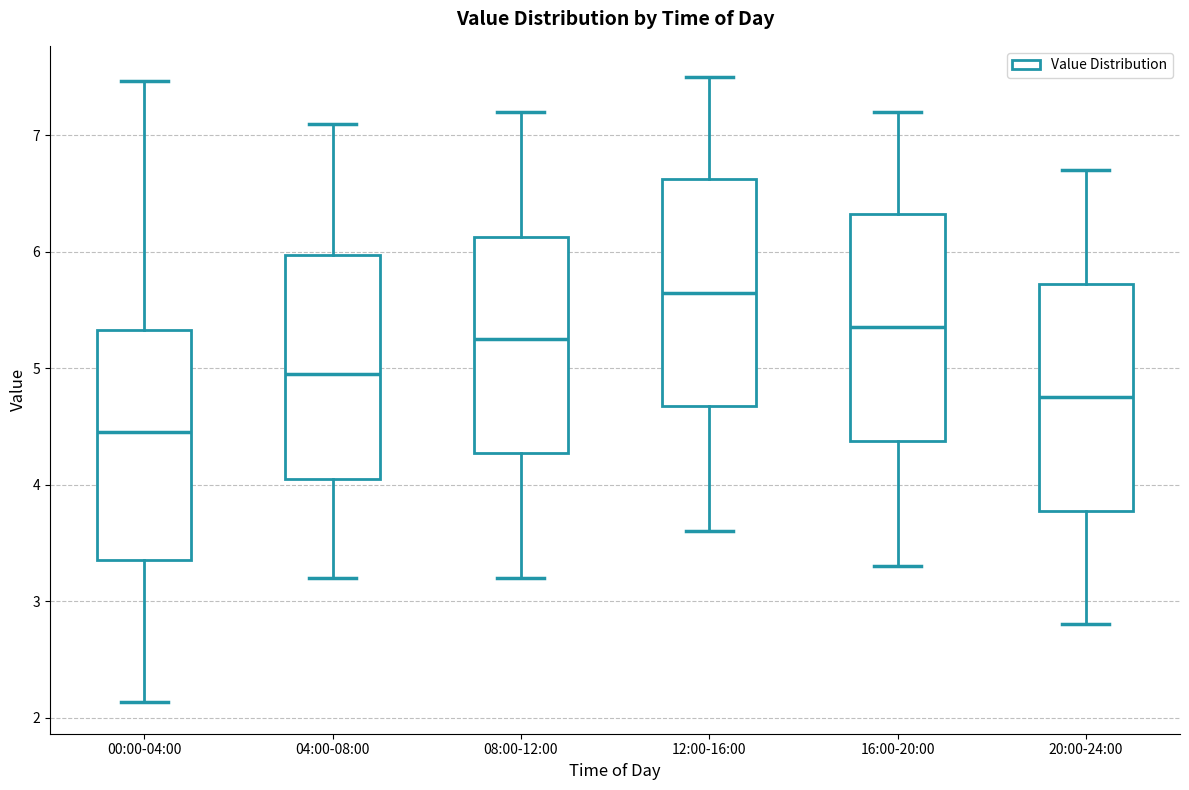

Where does the median line of the box for 16:00-20:00 sit on the y-axis? The values are not printed on the chart, so give them approximately, as read against the axis.

5.4